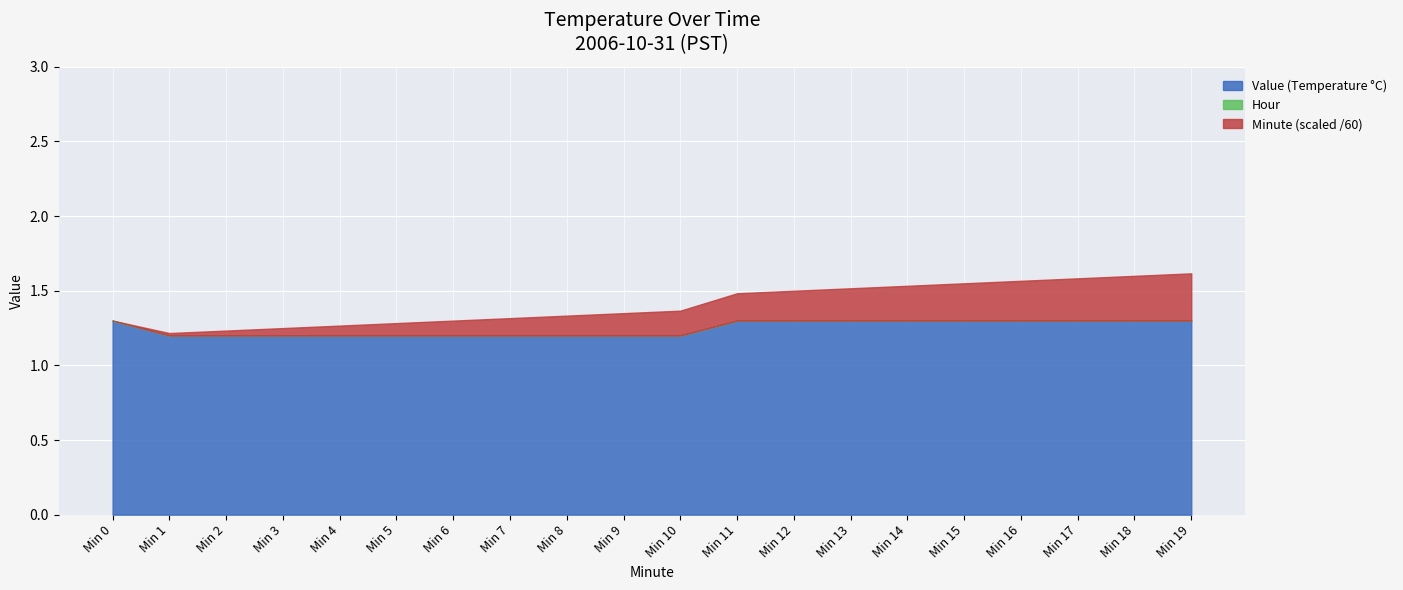

Which has a higher value, 14 or 8?

14